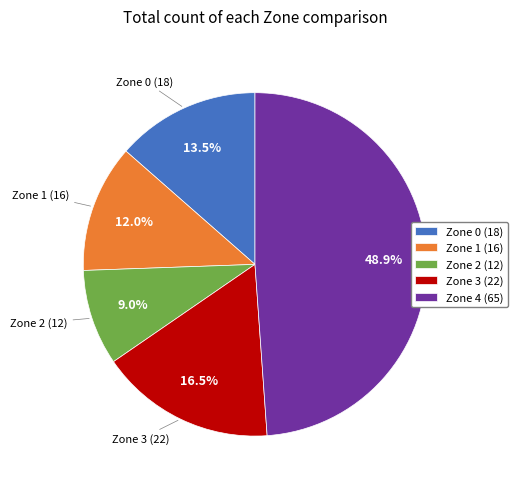

Count the number of slices in the pie.

5